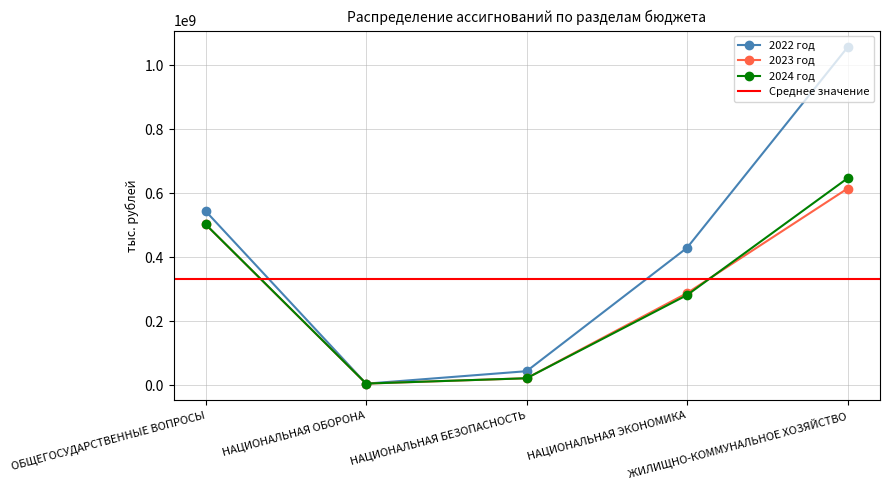

How many data points in 2024 год are above 281837735?

3